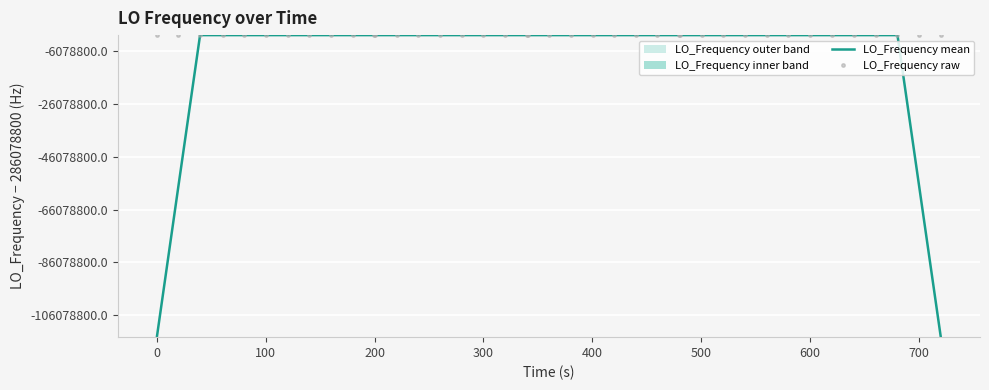

Which series has the largest total across all categories?

LO_Frequency raw